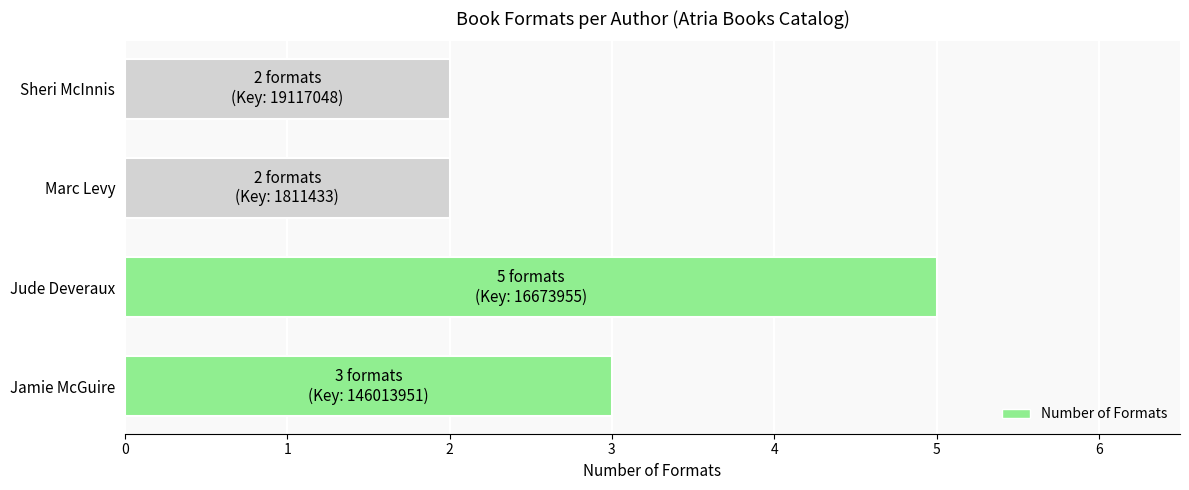

At which category does the chart reach its peak across all series?

Jude Deveraux